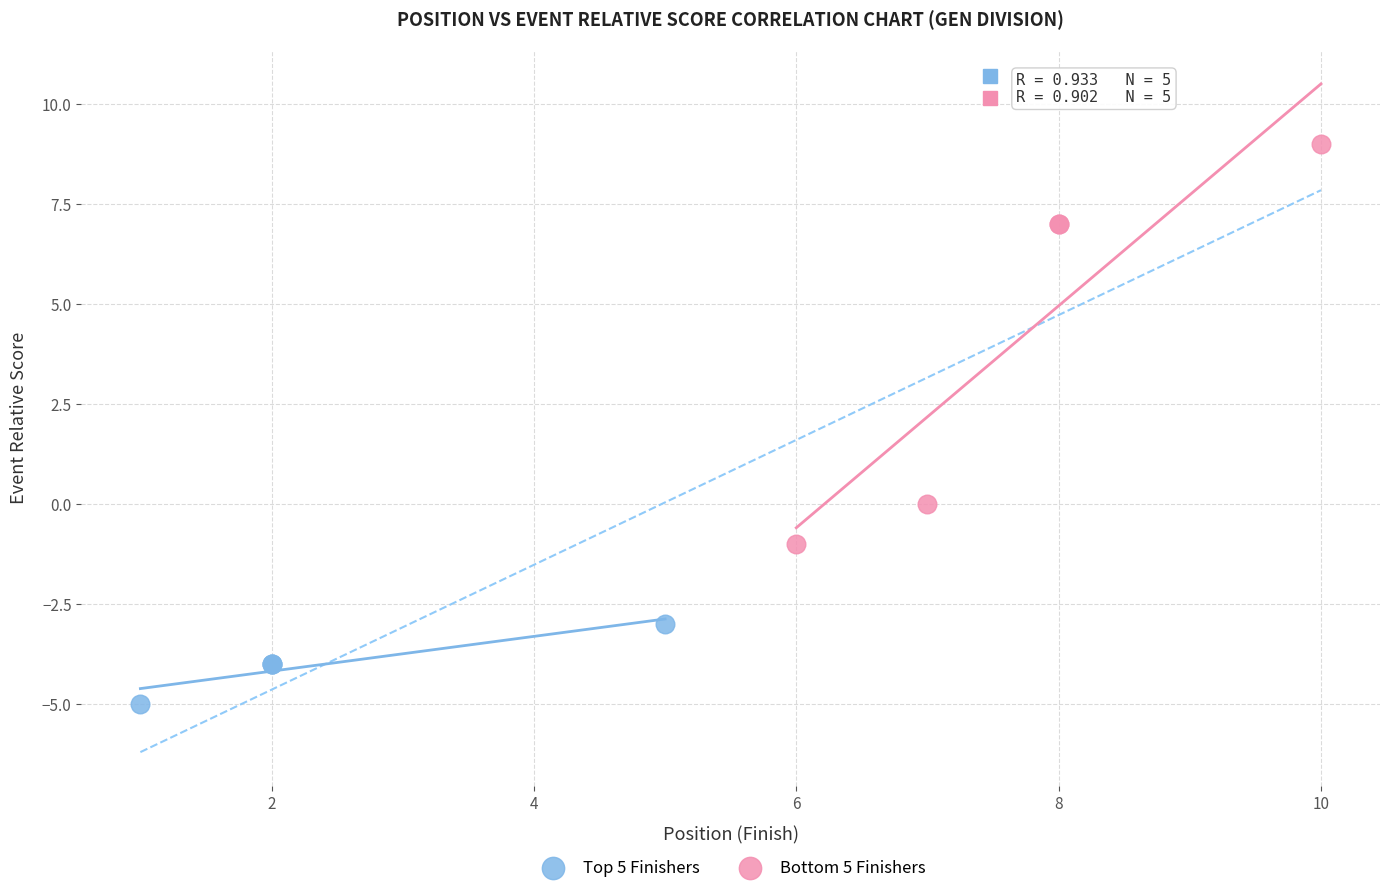

What are all the series names shown in the legend?

Top 5 Finishers, Bottom 5 Finishers